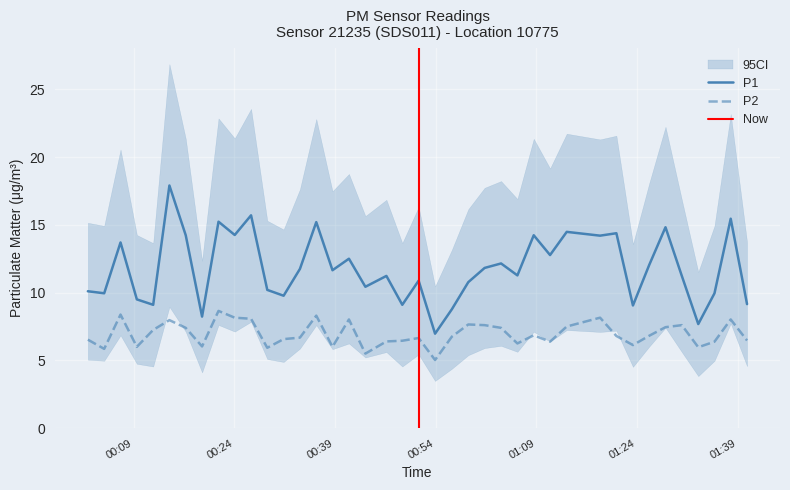

True or false: P1 and P2 cross at least once.

False